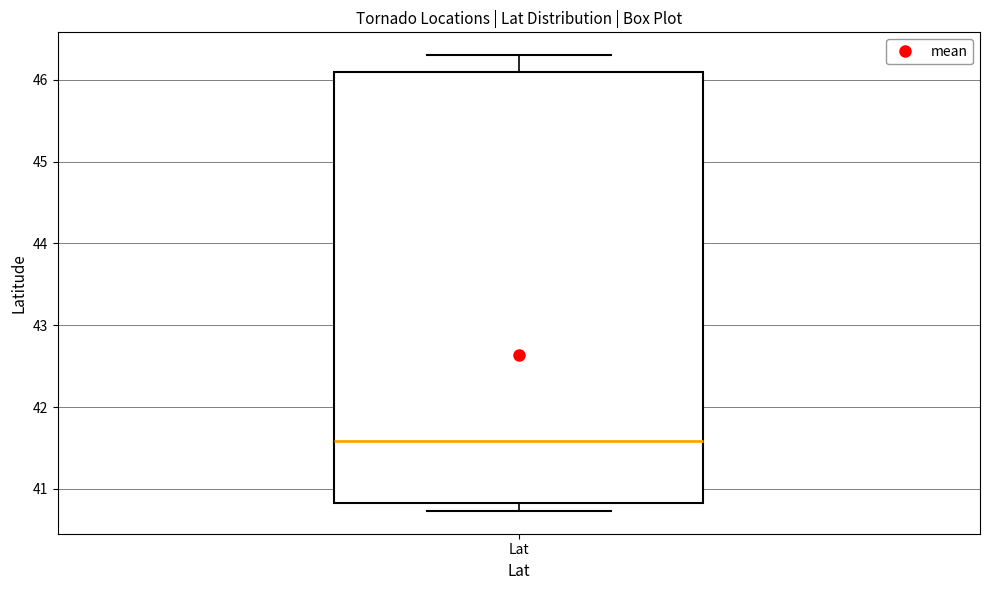

Read this box plot against the y-axis: the position of the median line, the range covered by the box, and the ends of both whiskers. The values are not printed on the chart, so give them approximately, as read against the axis.

median 41.6, box 40.8 to 46.1, whiskers 40.7 to 46.3